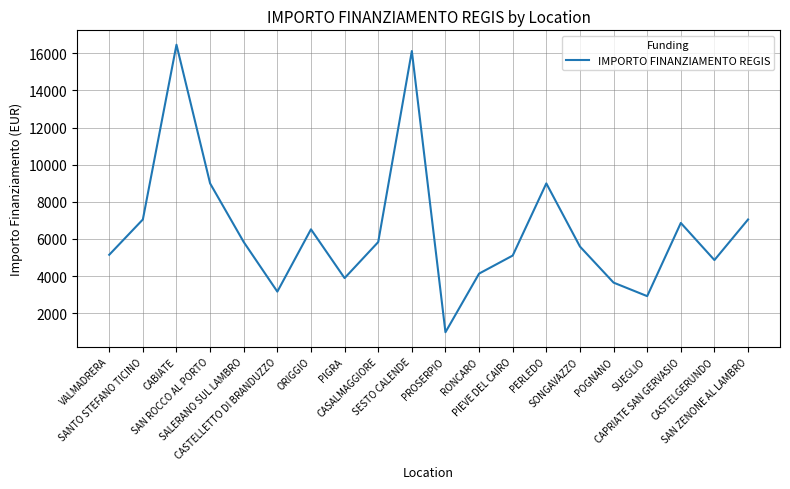

What is the difference between the maximum and minimum values?

15492